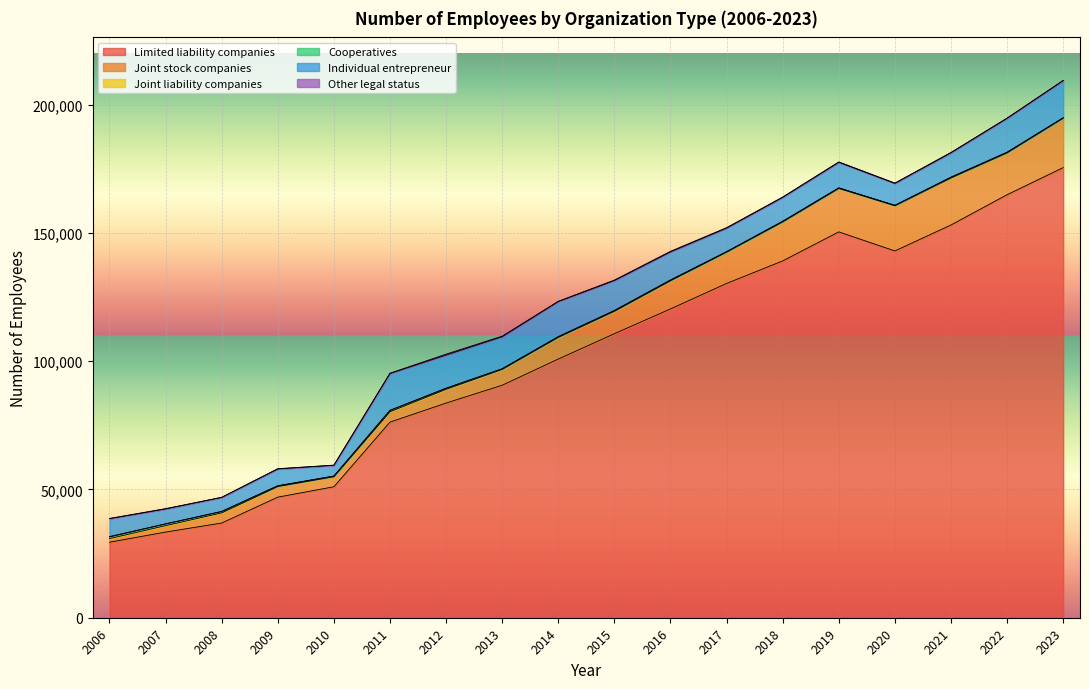

How many lines are shown in the chart?

6